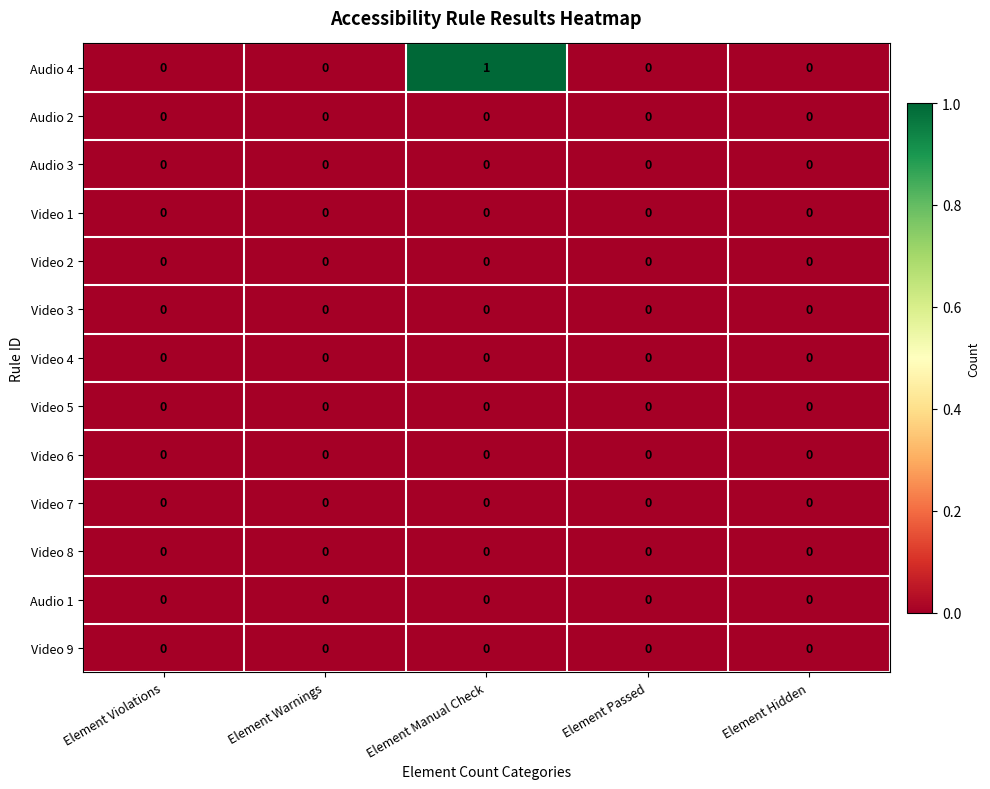

Which series has the largest total across all categories?

Audio 4